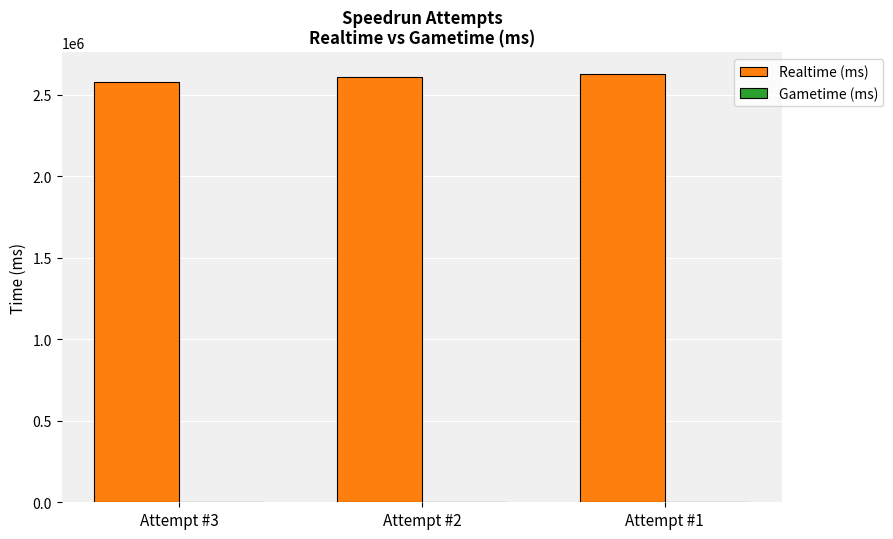

How many bars are there in total?

3